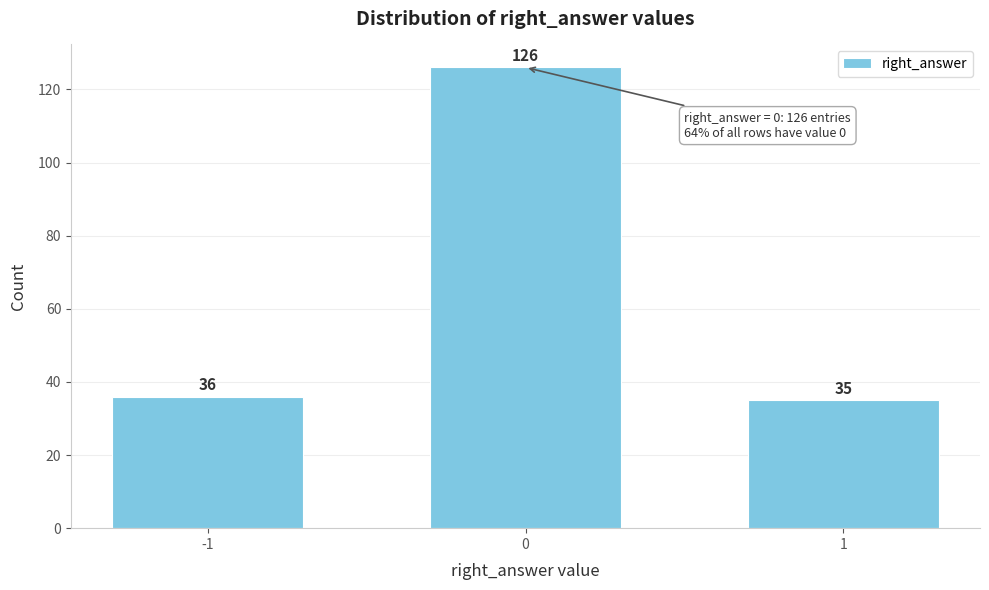

Reading right to left, extract all data points from this chart.

35	126	36